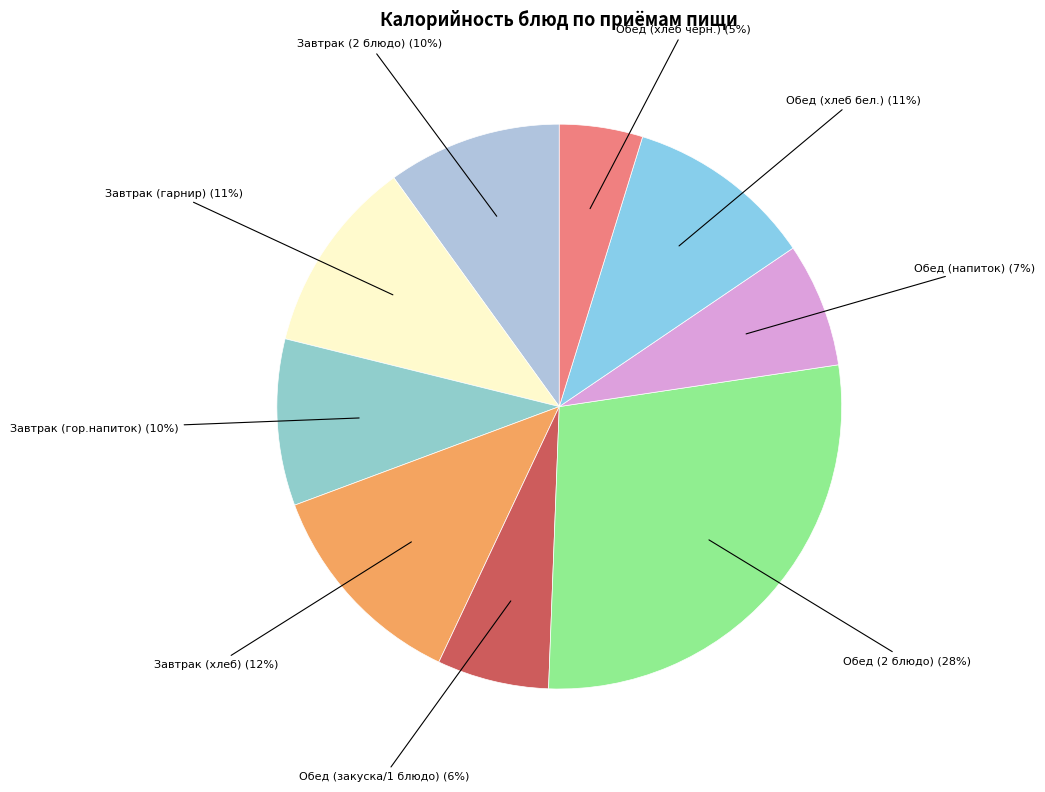

How many segments does this pie chart have?

9